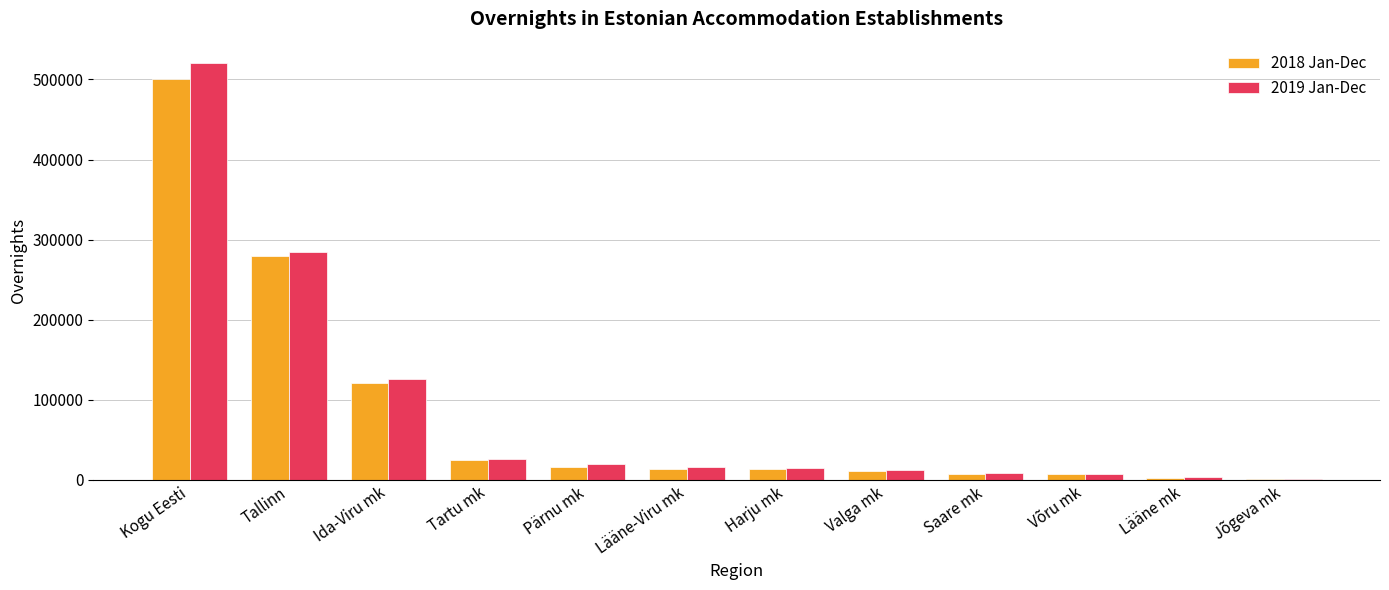

Is the value of 2018 Jan-Dec at Tartu mk greater than the value of 2019 Jan-Dec at Valga mk?

Yes